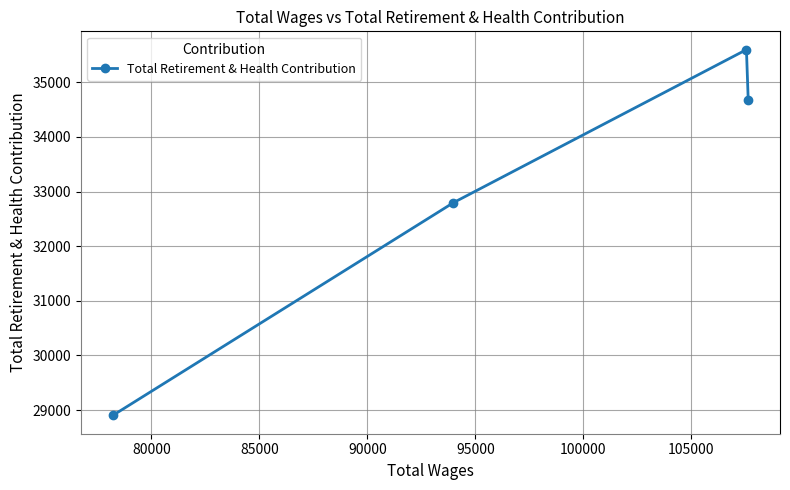

What is the value of the 3rd point from the left?

35600